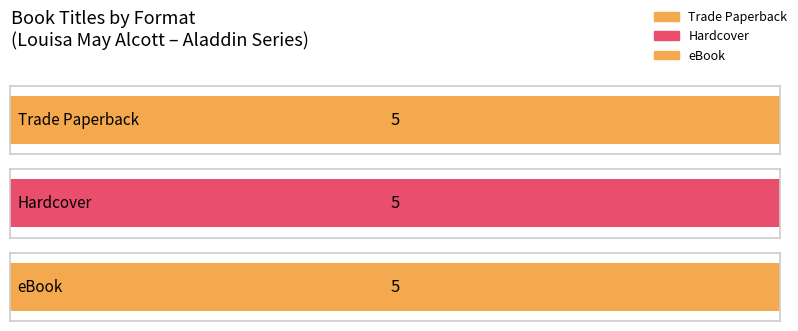

Which series has the largest total across all categories?

Trade Paperback